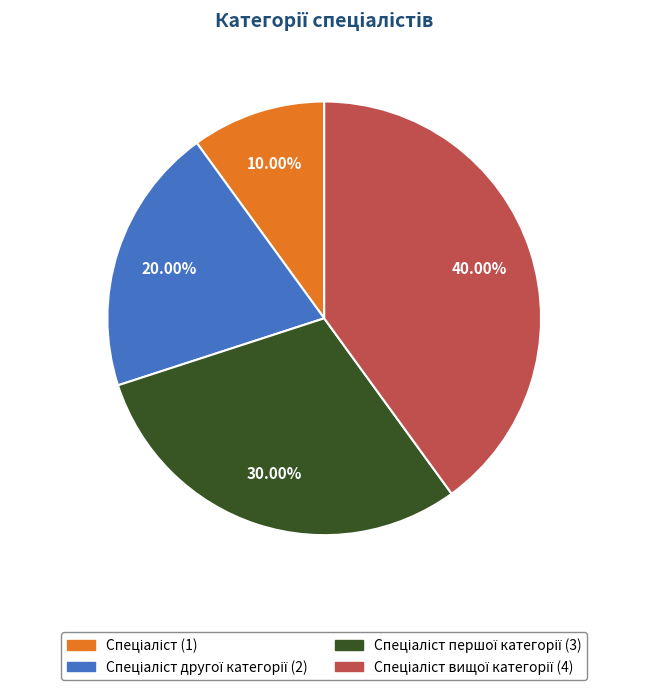

Is there any slice that represents more than half of the pie?

No